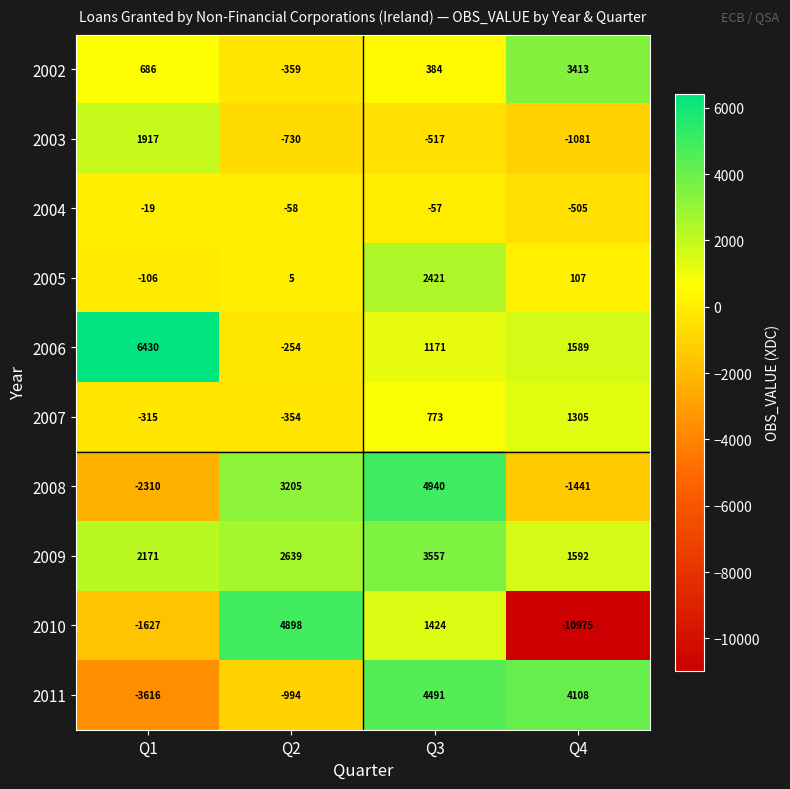

What is the average value of the 2002 series?

1031